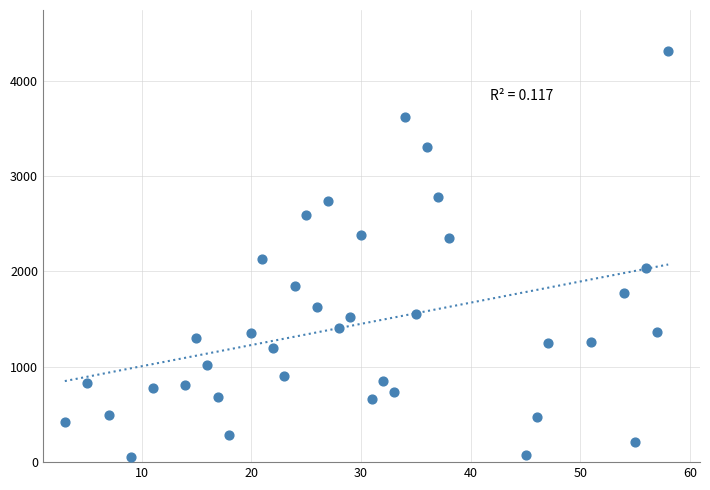

What Y value in the scatter plot is closest to 2182?

2125